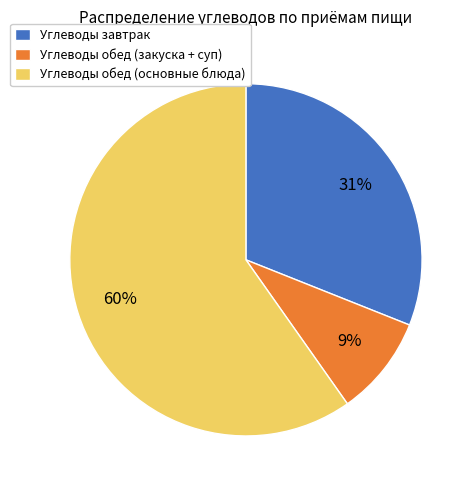

How many slices are in this pie chart?

3